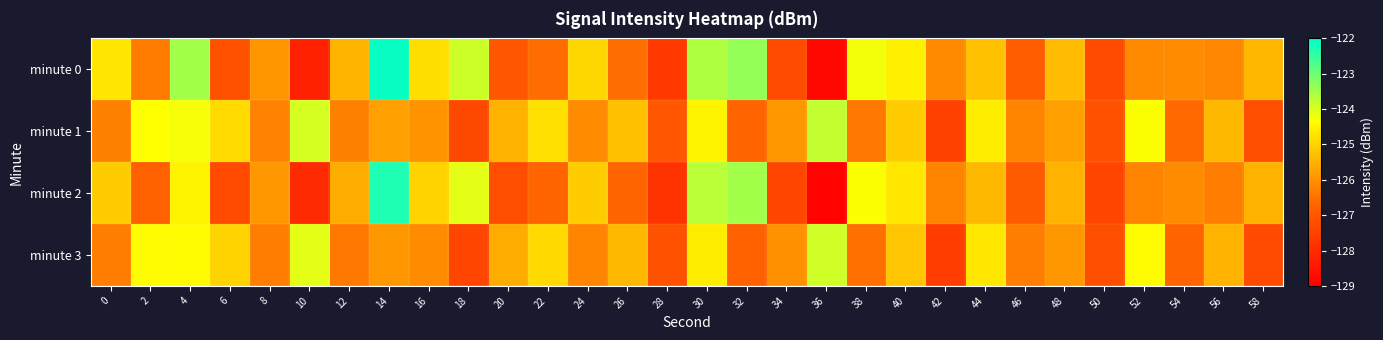

At how many categories does at least one series exceed -124?

7